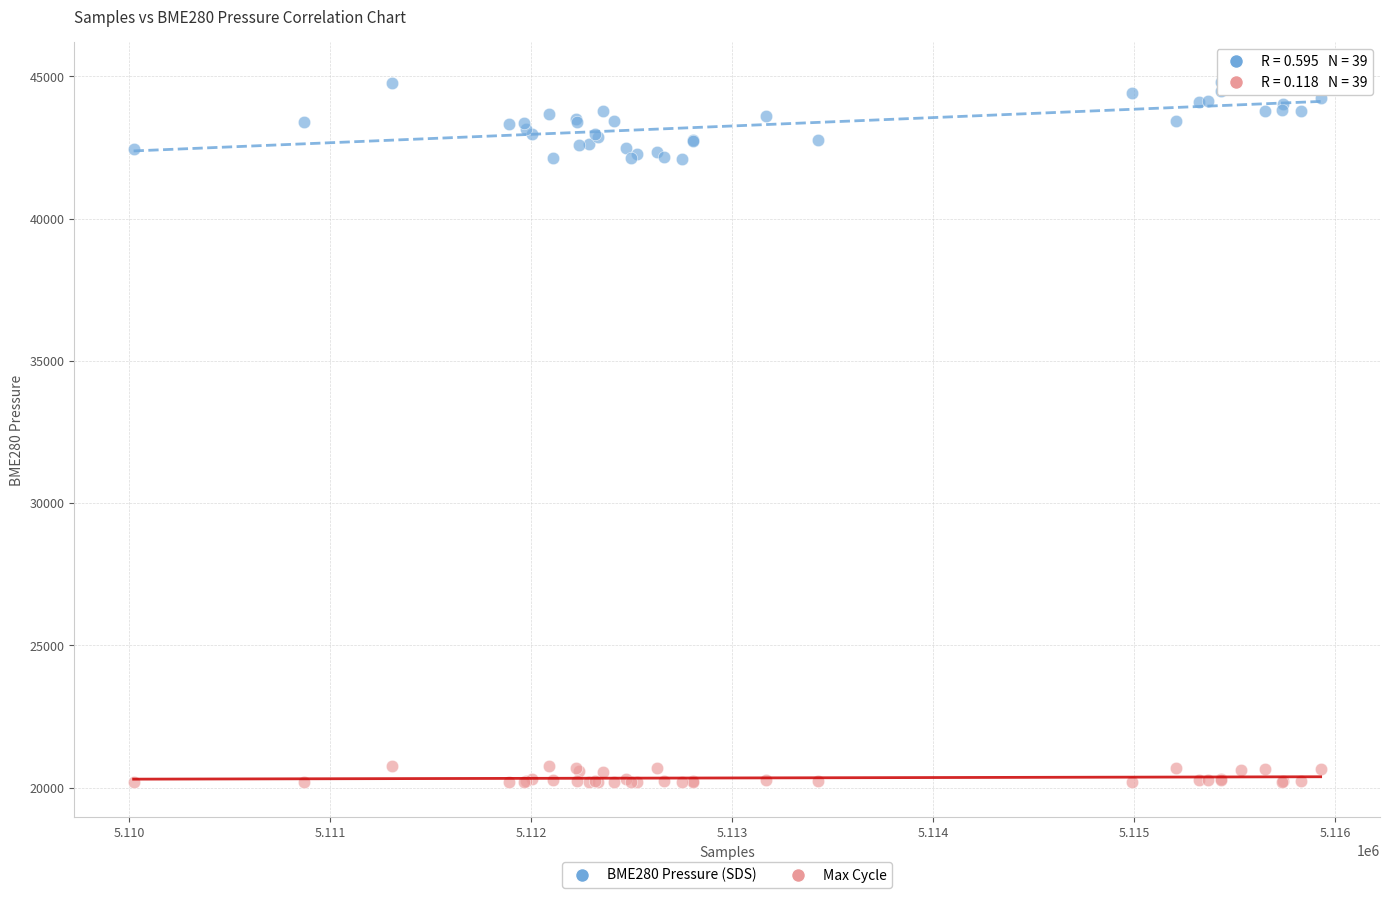

What are all the series names shown in the legend?

BME280 Pressure (SDS), Max Cycle